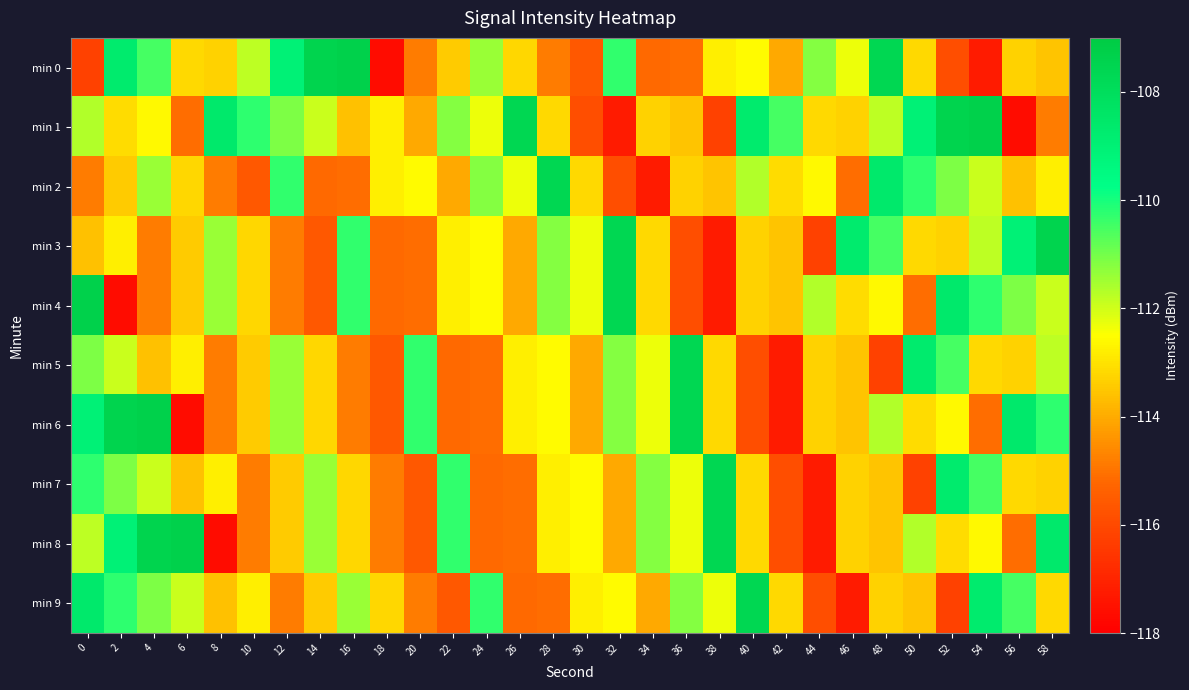

Which series has the widest spread of values?

min 0